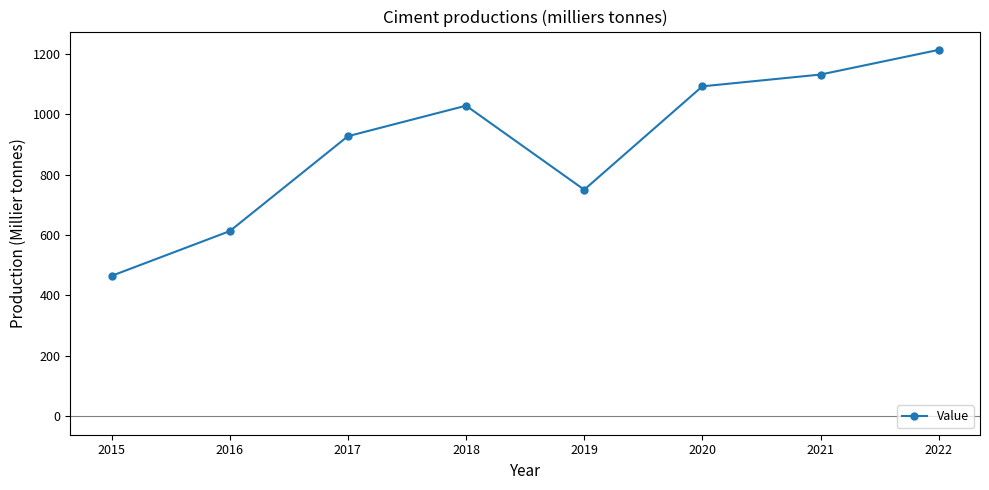

What is the approximate value at 2015?

465.0